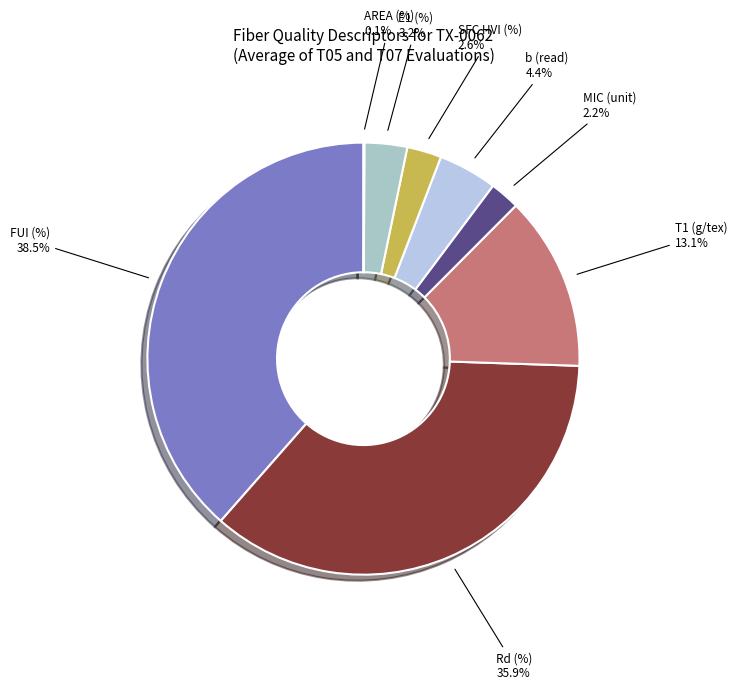

Which slice is the largest?

FUI (%)